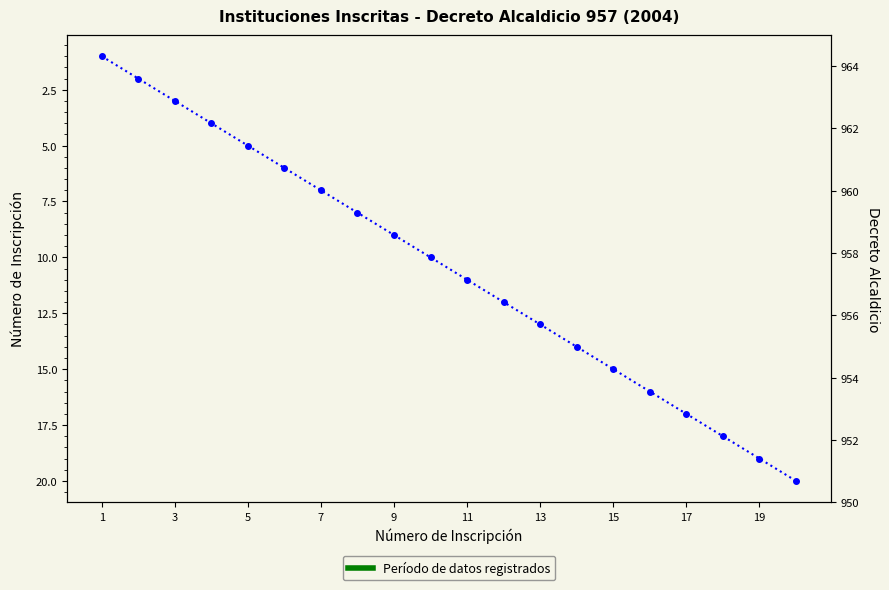

What is the sum of the Decreto Alcaldicio values at 15 and 3?

1914